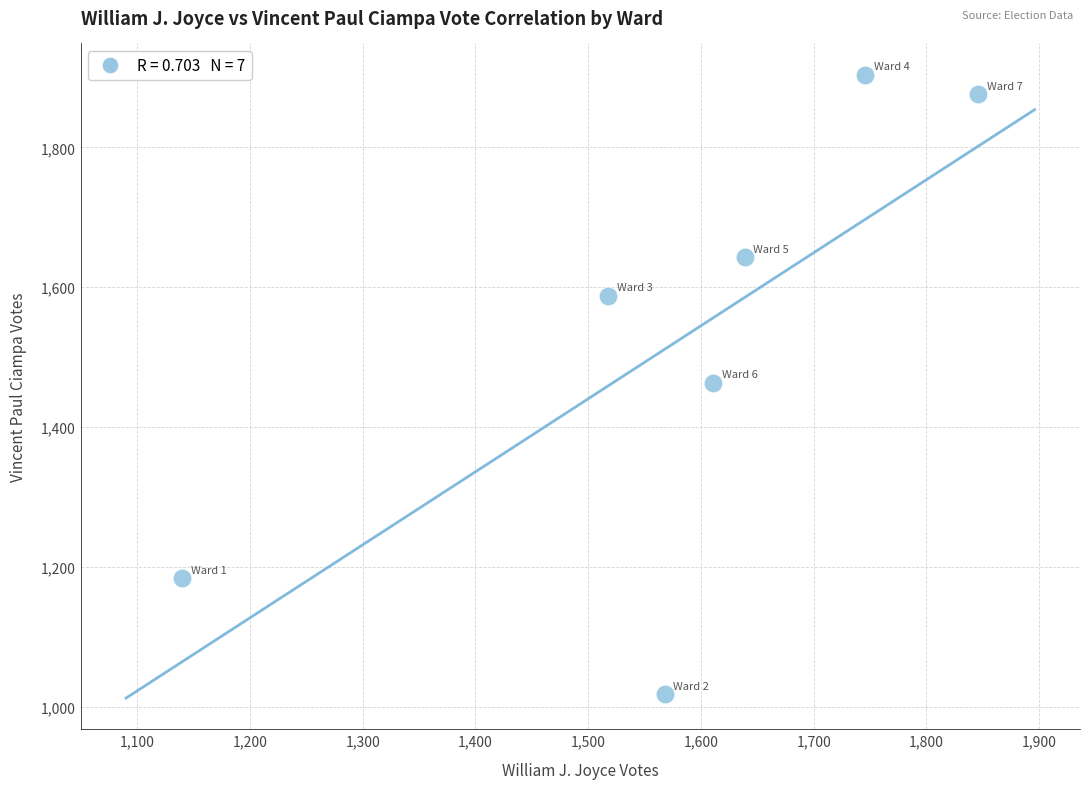

What is the range of X values (max minus min)?

706